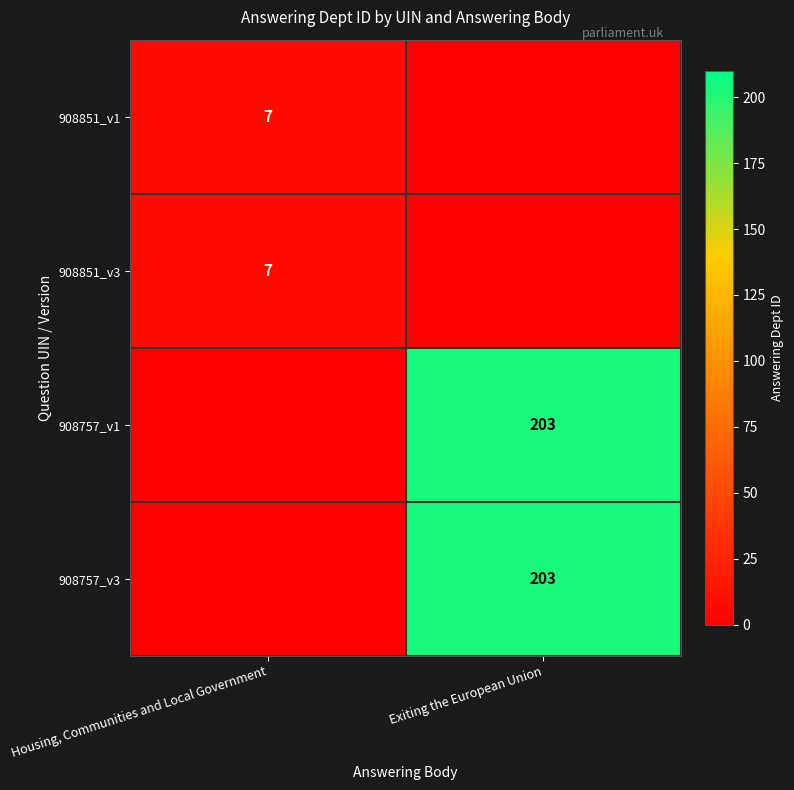

The value of 908757_v1 at Exiting the European Union is 90. True or false?

False